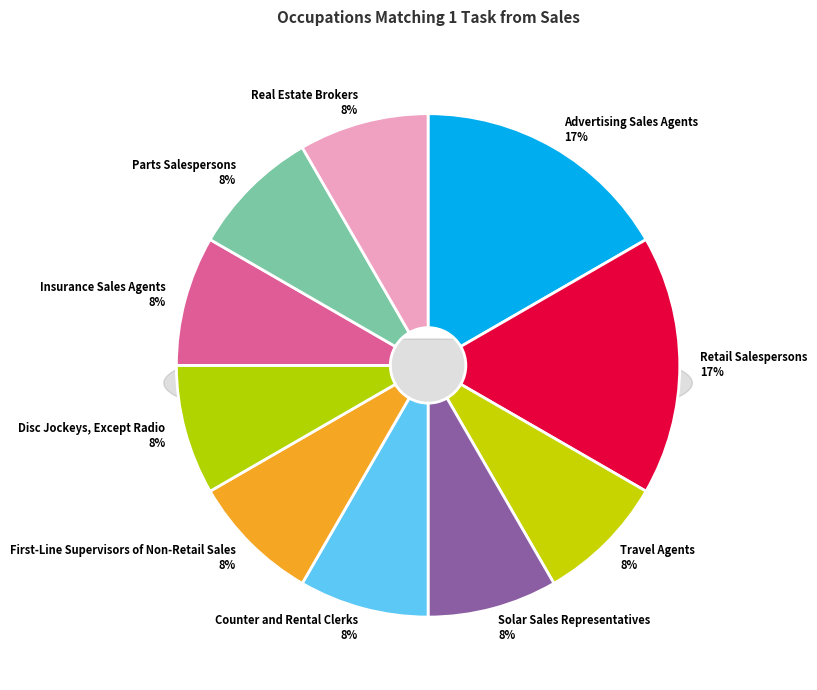

To the nearest percent, what portion does Retail Salespersons represent?

17%